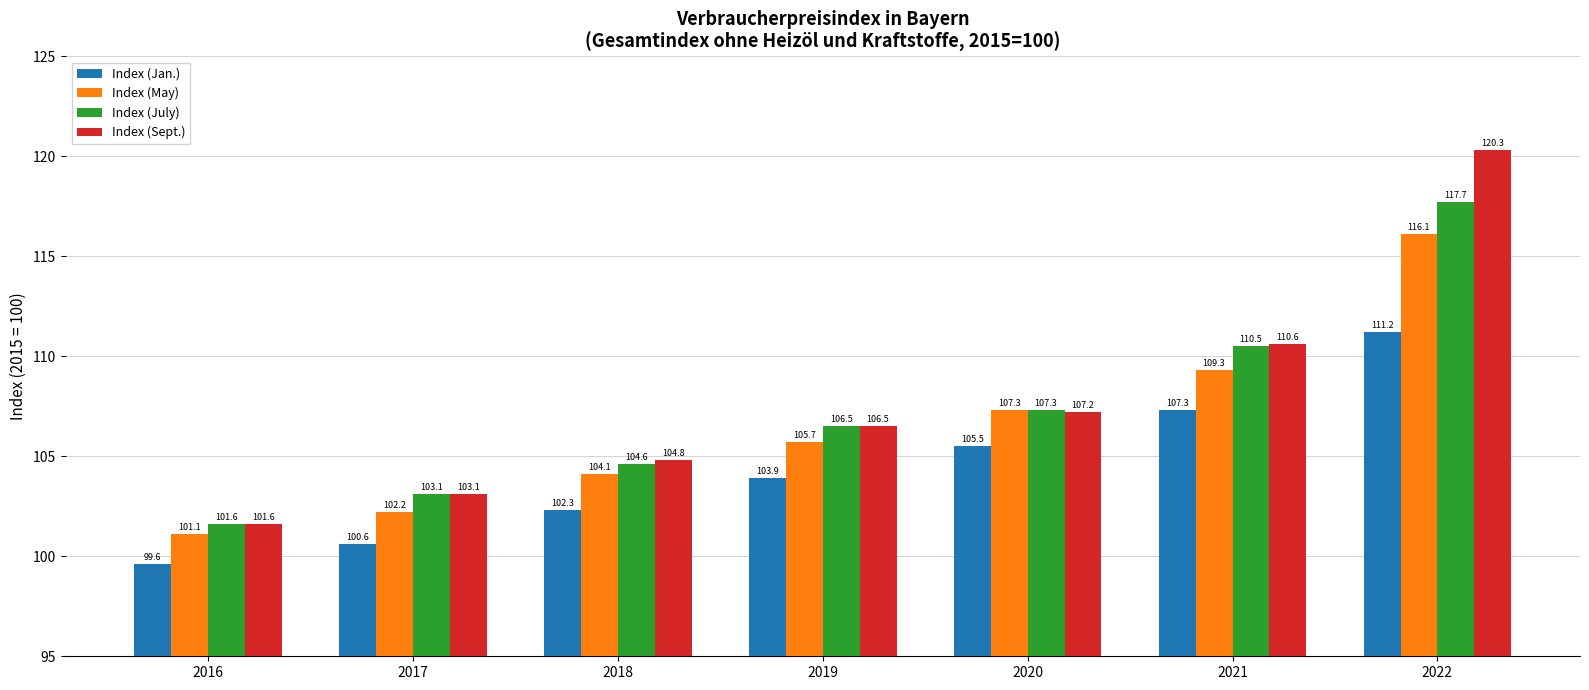

Are the bars grouped side by side (vs. stacked)?

Yes